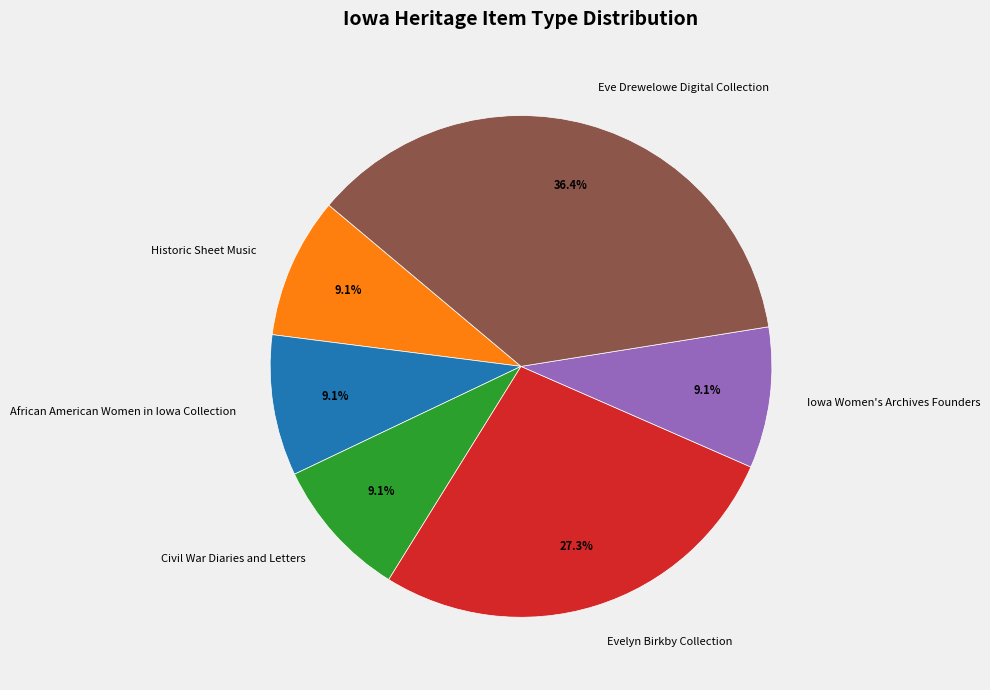

What is the ratio of the value at African American Women in Iowa Collection to the value at Civil War Diaries and Letters?

1.0